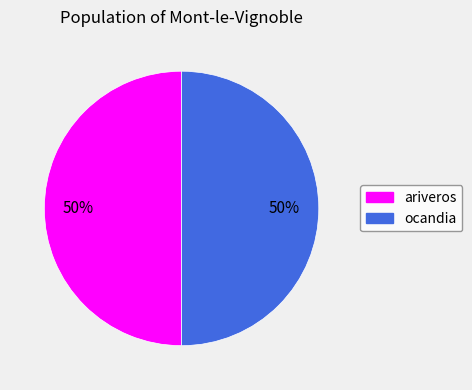

Count the number of slices in the pie.

2